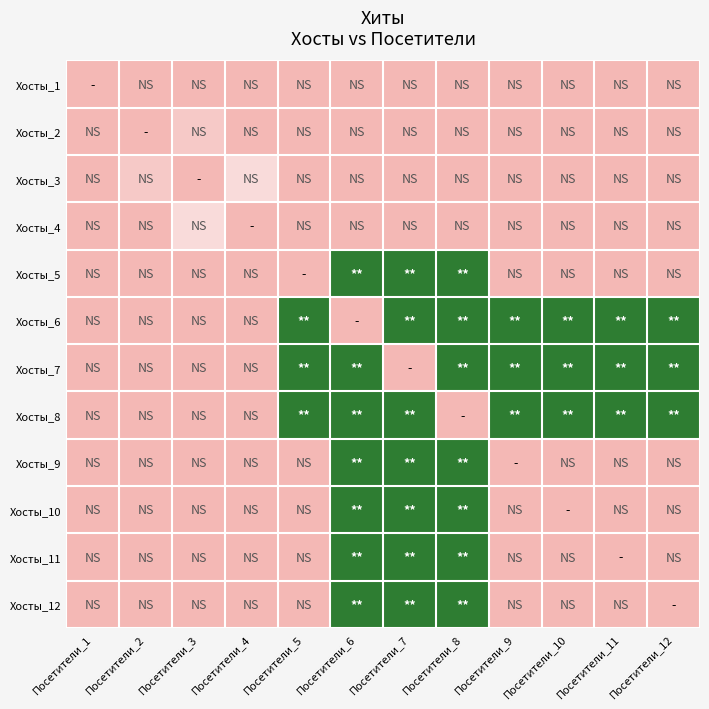

How many data points does each series have?

12